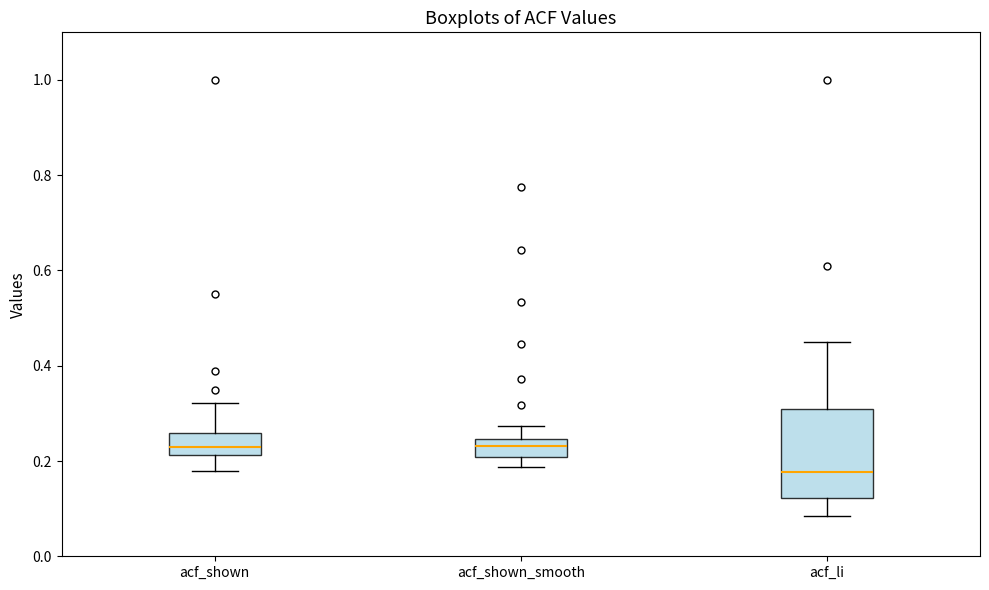

Reading left to right, read every box against the y-axis: the position of its median line, the range the box covers, and the ends of its whiskers. The values are not printed on the chart, so give them approximately, as read against the axis.

acf_shown: median 0.22 (inside the box), box 0.22 to 0.26, whiskers 0.18 to 0.32
acf_shown_smooth: median 0.24 (inside the box), box 0.20 to 0.24, whiskers 0.18 to 0.28
acf_li: median 0.18, box 0.12 to 0.32, whiskers 0.08 to 0.46